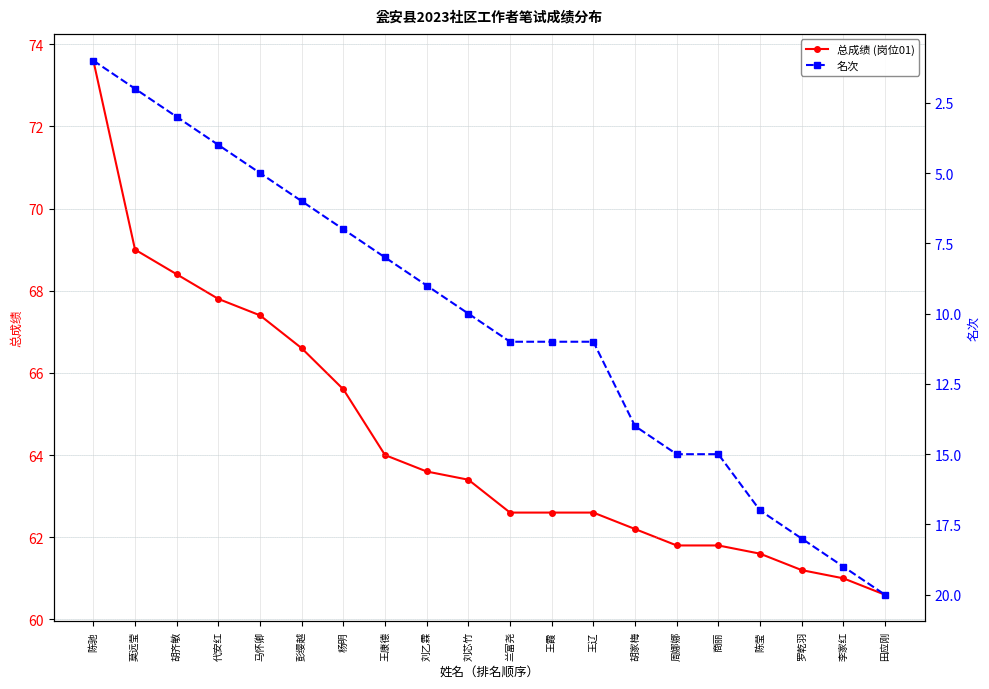

At how many categories does at least one series exceed 19?

20